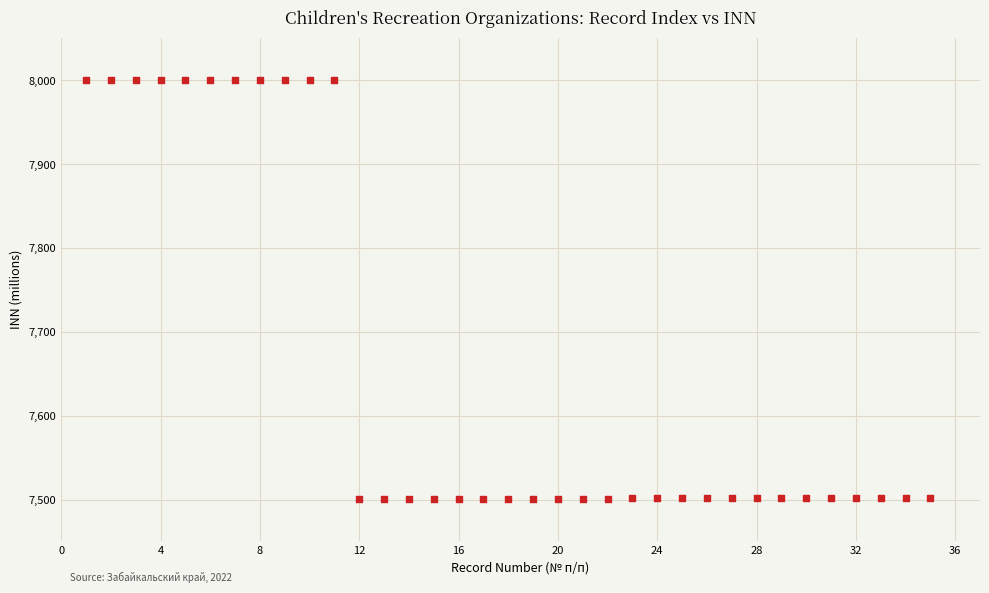

What is the range of X values (max minus min)?

34.0